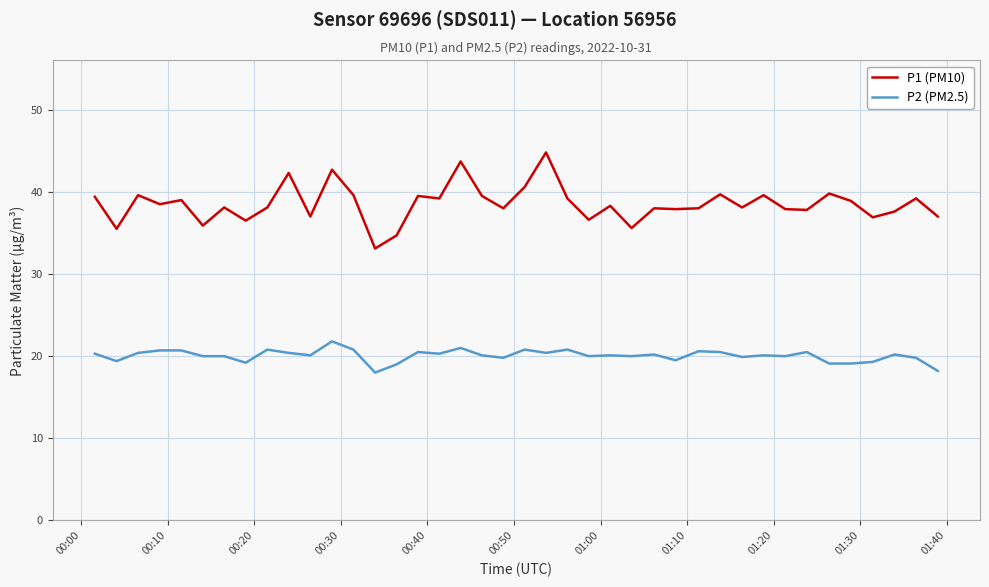

Is this an area chart (filled region under the line)?

No